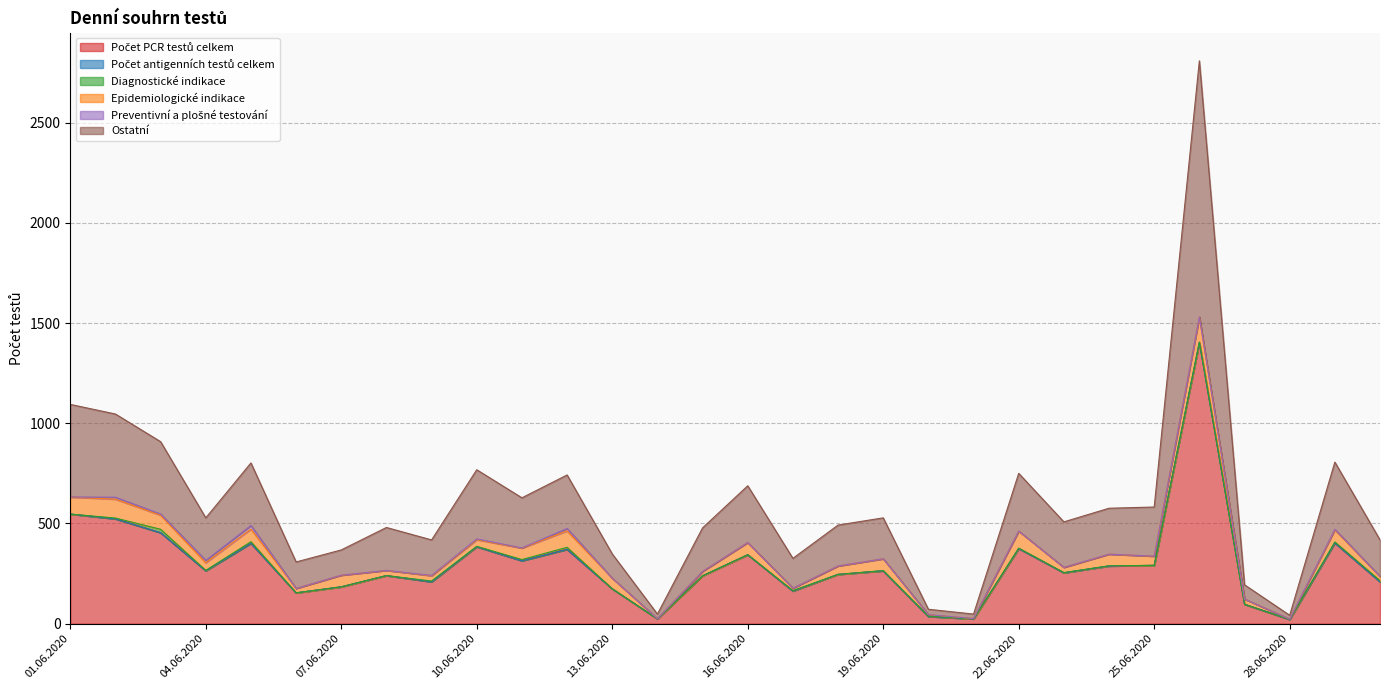

After their last crossing, which series has the higher values: Preventivní a plošné testování or Diagnostické indikace?

Preventivní a plošné testování